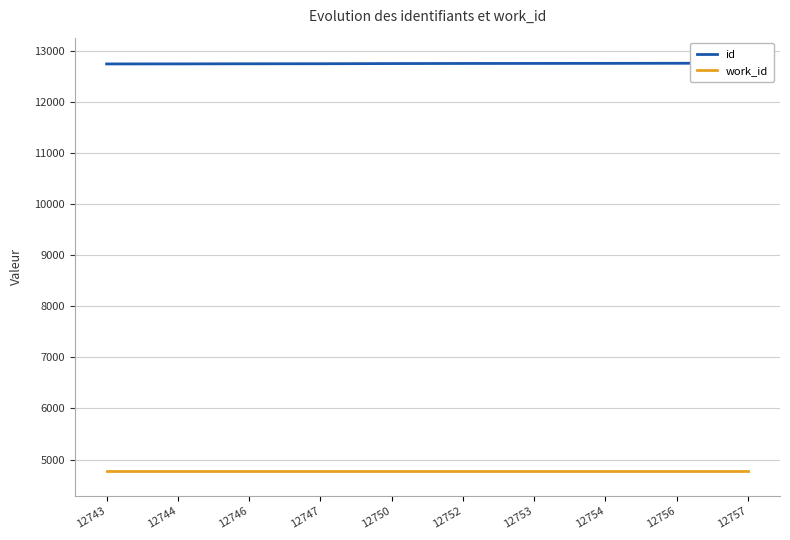

Reading right to left, list all the values displayed in this chart.

id: 12757=12757	12756=12756	12754=12754	12753=12753	12752=12752	12750=12750	12747=12747	12746=12746	12744=12744	12743=12743
work_id: 12757=4785	12756=4785	12754=4785	12753=4785	12752=4785	12750=4785	12747=4785	12746=4785	12744=4785	12743=4785